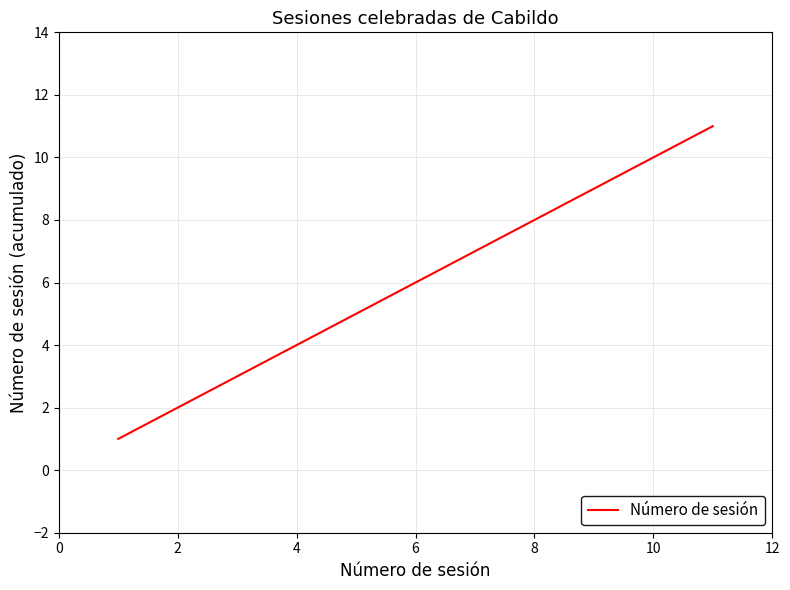

What is the difference between the maximum and minimum values?

10